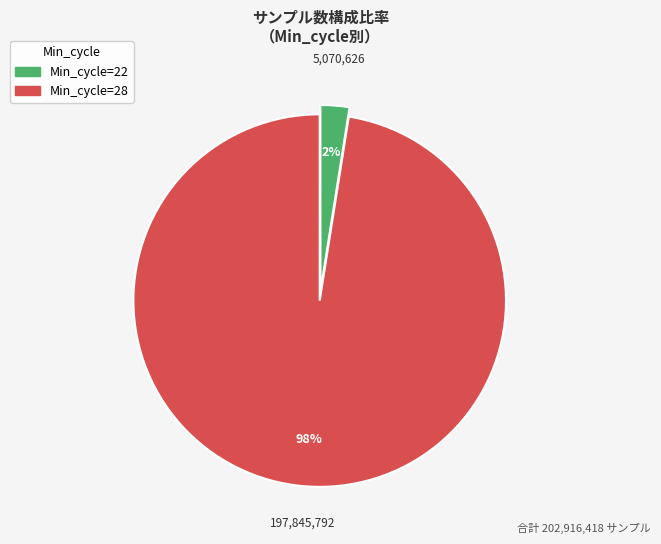

Is there a majority slice in this chart?

Yes